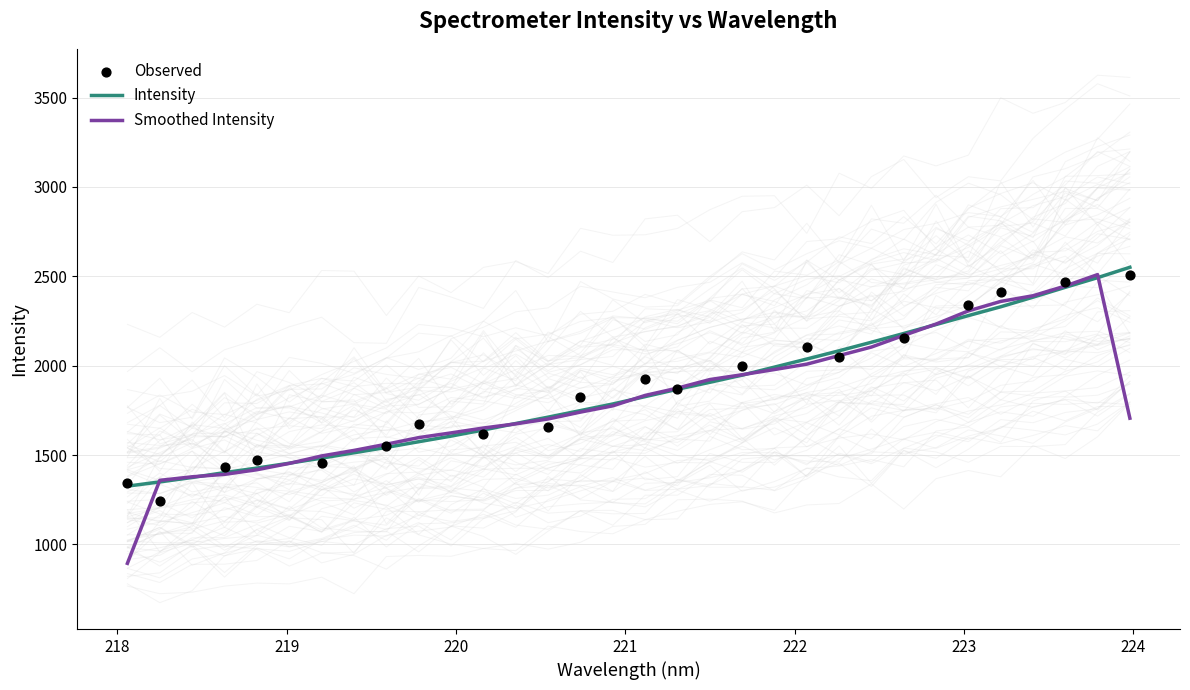

What is the ratio of the value at 220.9264 to the value at 218.8244?

1.3